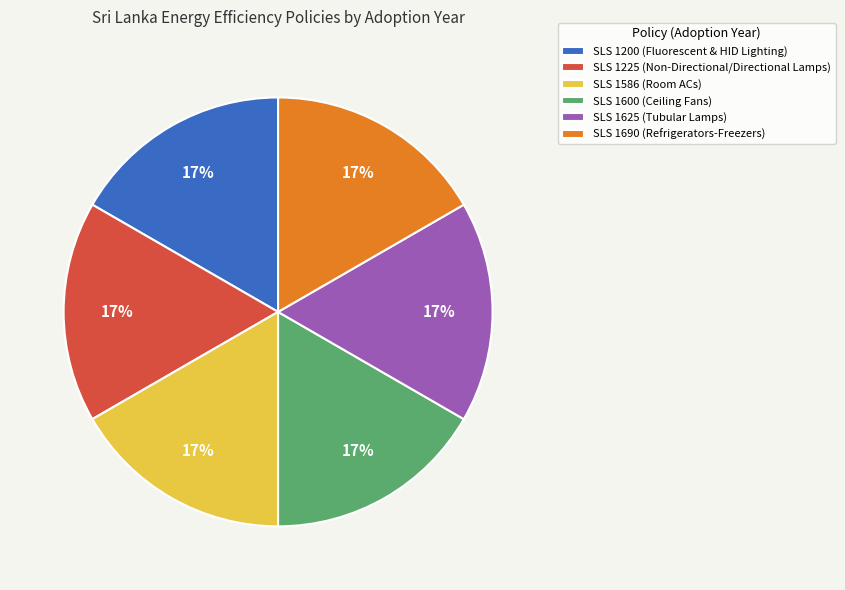

What is the ratio of the value at SLS 1625 (Tubular Lamps) to the value at SLS 1586 (Room ACs)?

1.0